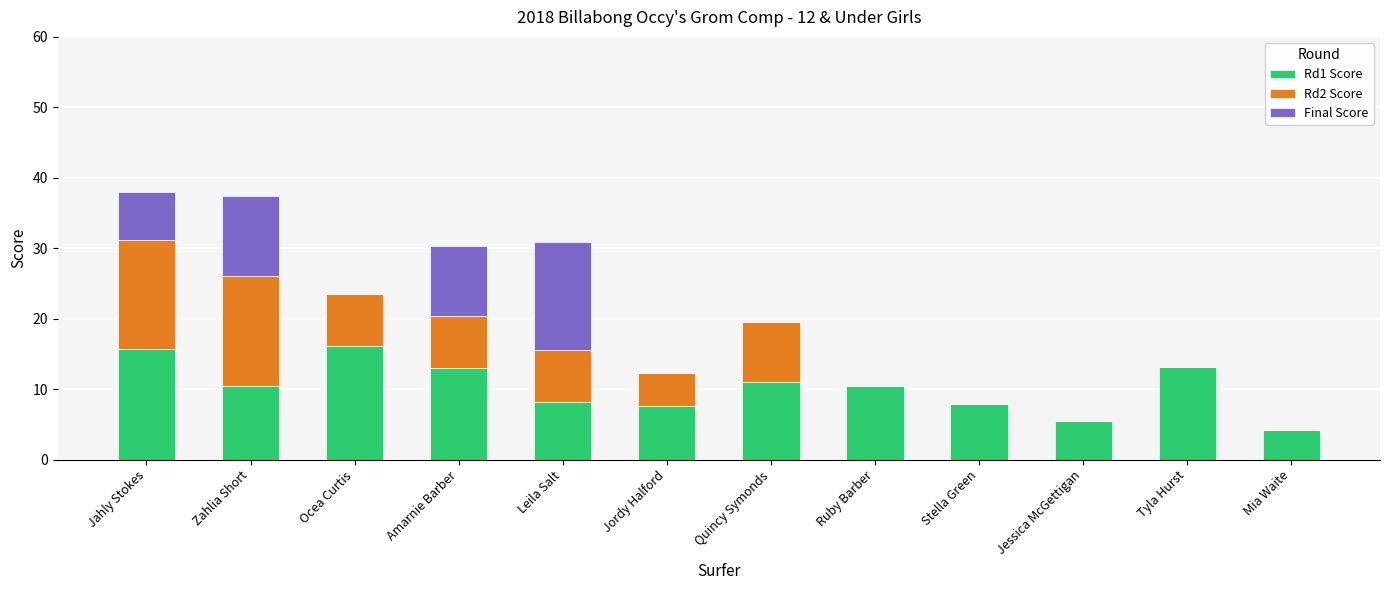

What is the total value across all series at Jessica McGettigan?

5.5